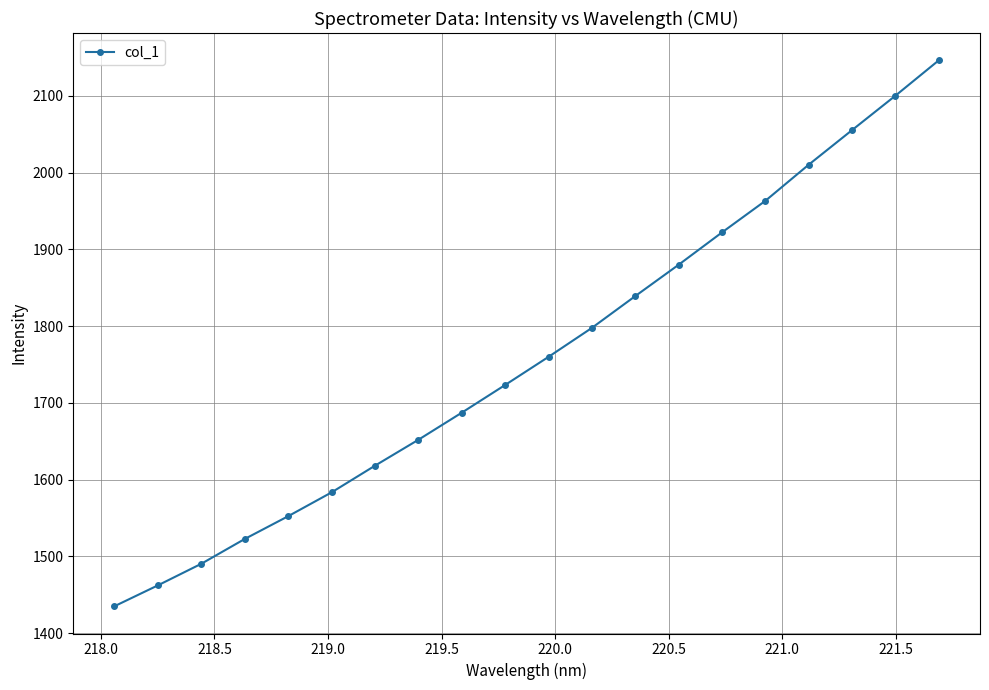

What is the value of the 15th point from the left?

1922.1